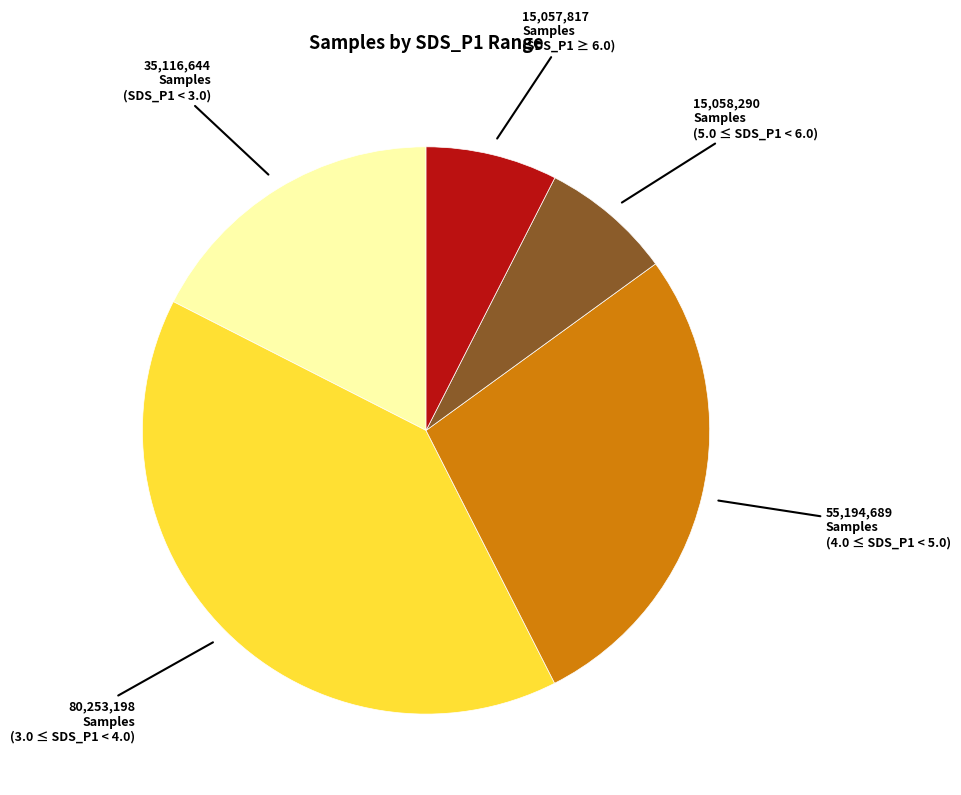

Is there a majority slice in this chart?

No